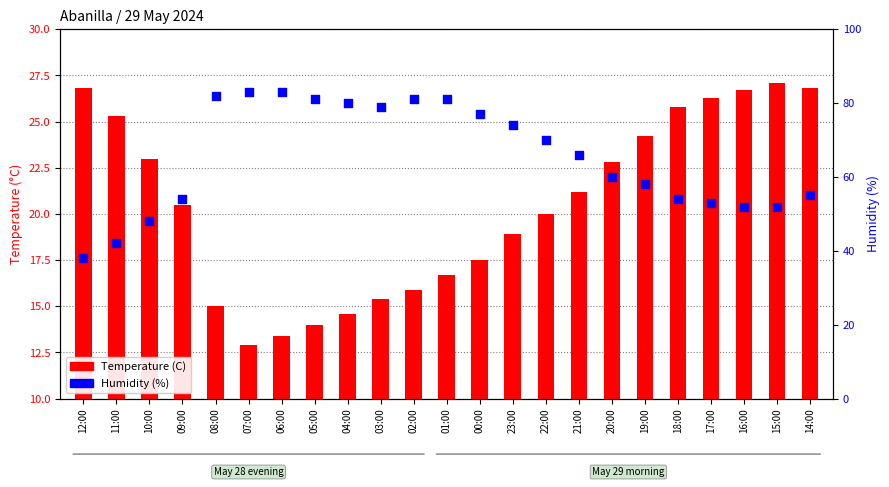

What are all the series names shown in the legend?

Temperature (C), Humidity (%)